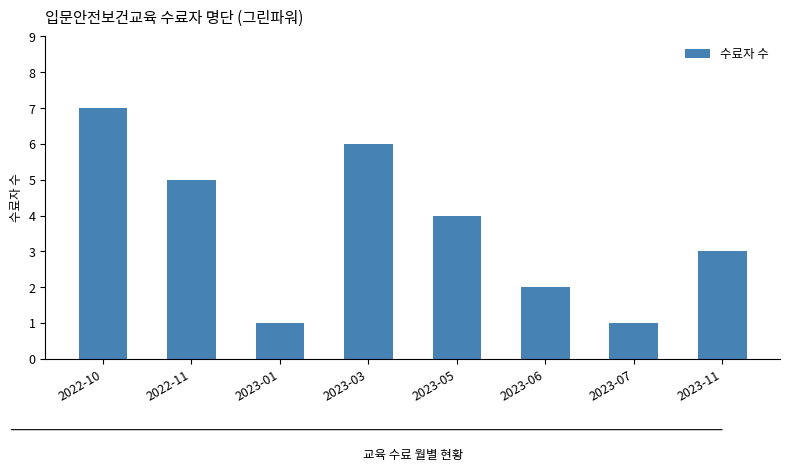

What is the change in value from 2023-05 to 2023-06?

-2